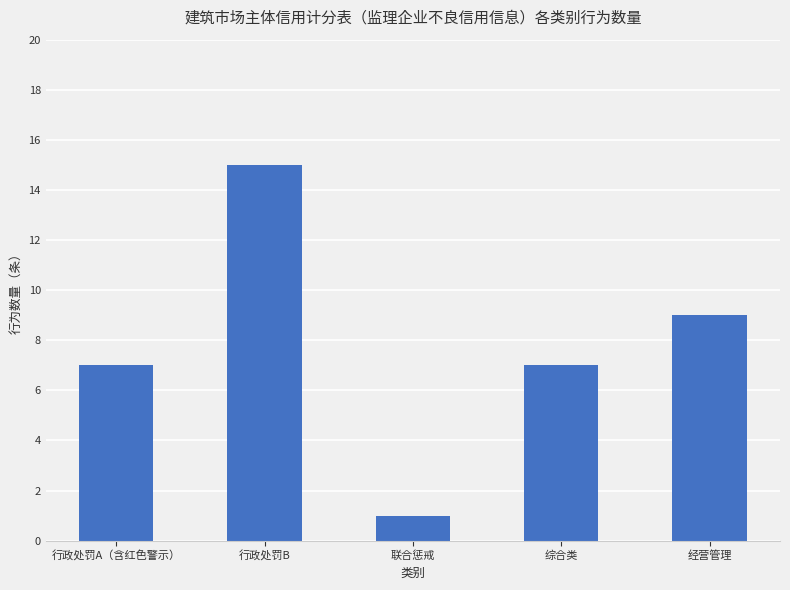

Approximately how many times larger is the value at 联合惩戒 compared to 行政处罚A（含红色警示）?

0.1